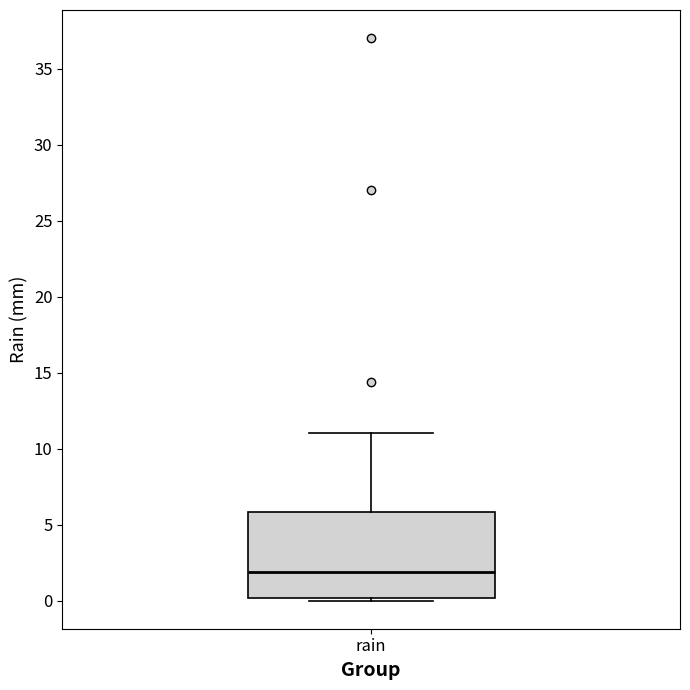

Where is the upper edge of the box for rain on the y-axis? The values are not printed on the chart, so give them approximately, as read against the axis.

6